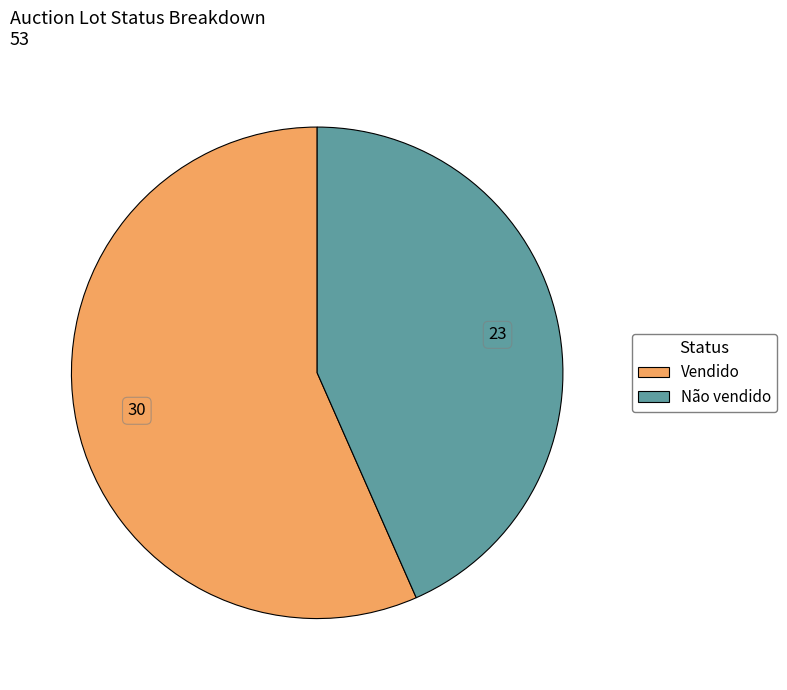

Is there a majority slice in this chart?

Yes